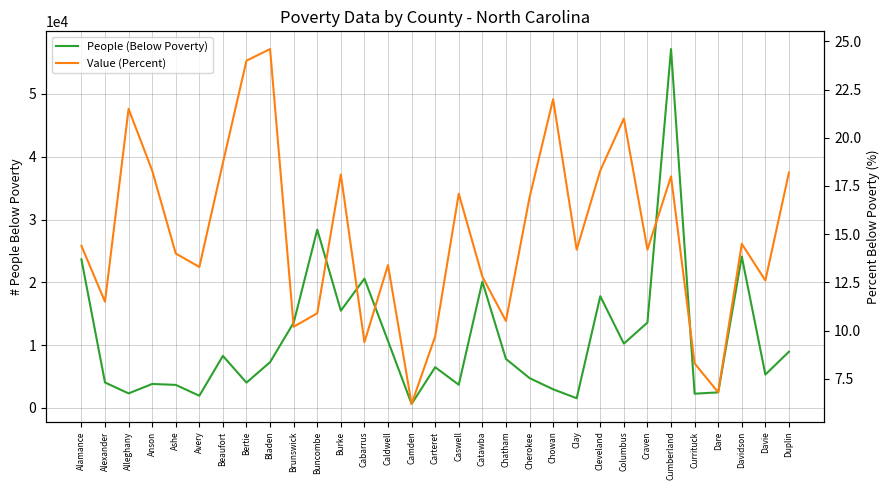

Where does the Value (Percent) series first go above 14?

Alamance